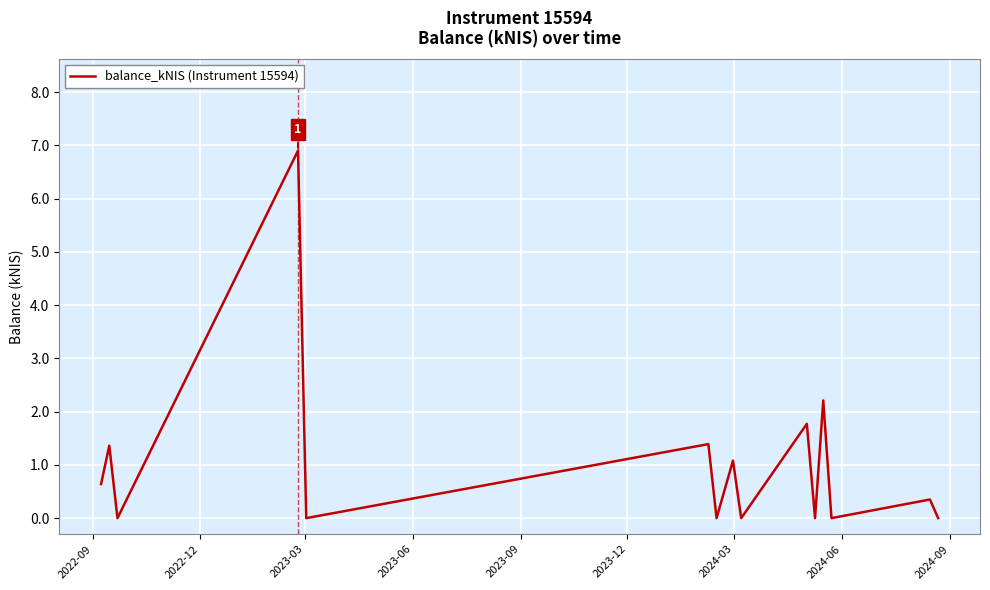

Does the chart display data point markers on the line(s)?

No